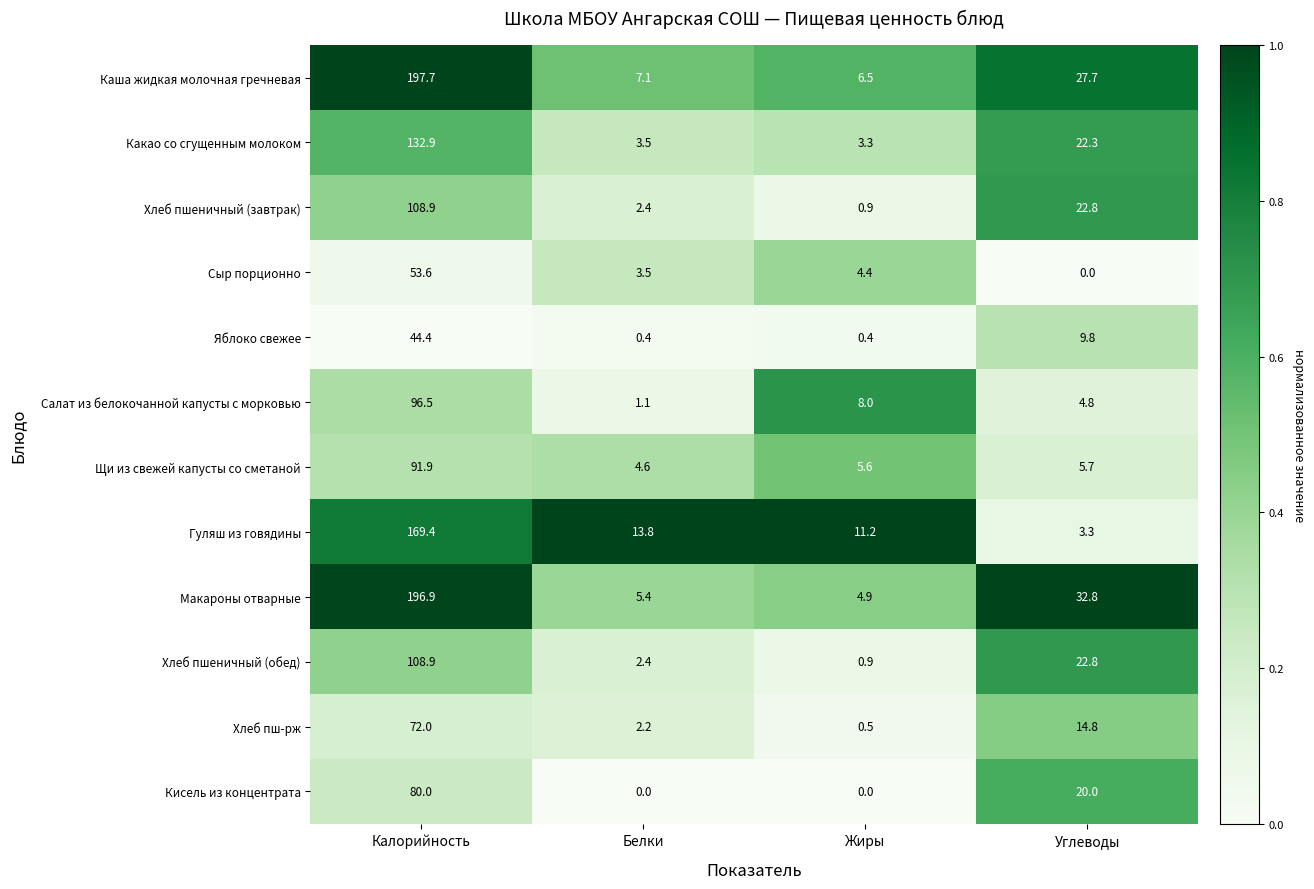

Which series has the largest total across all categories?

Макароны отварные